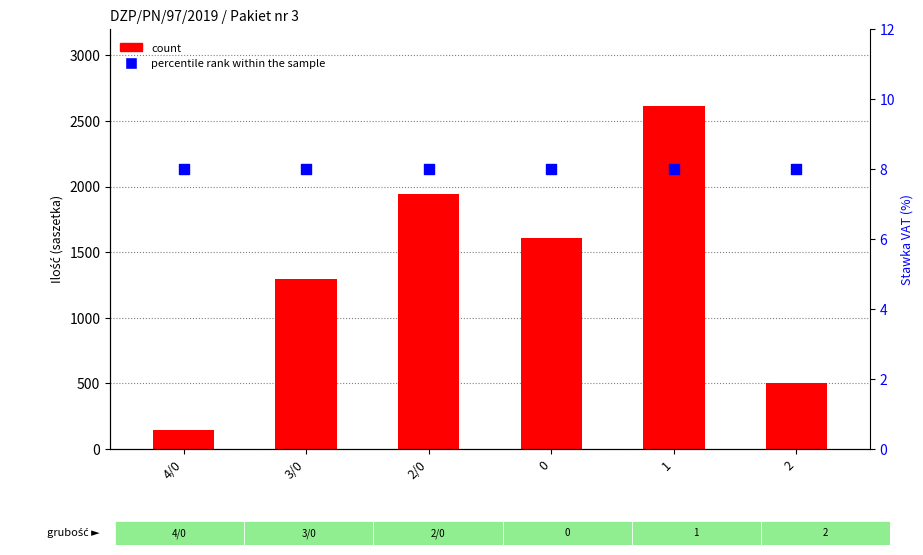

Which series reaches the maximum Y coordinate?

count